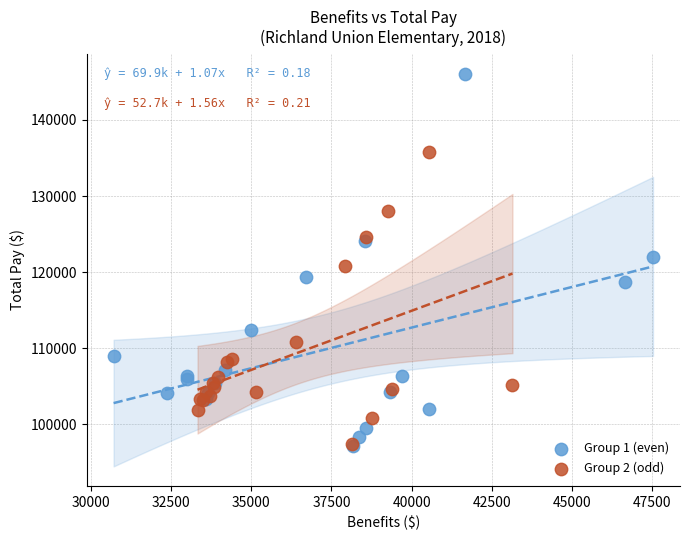

Which series reaches the maximum Y coordinate?

Group 1 (even)